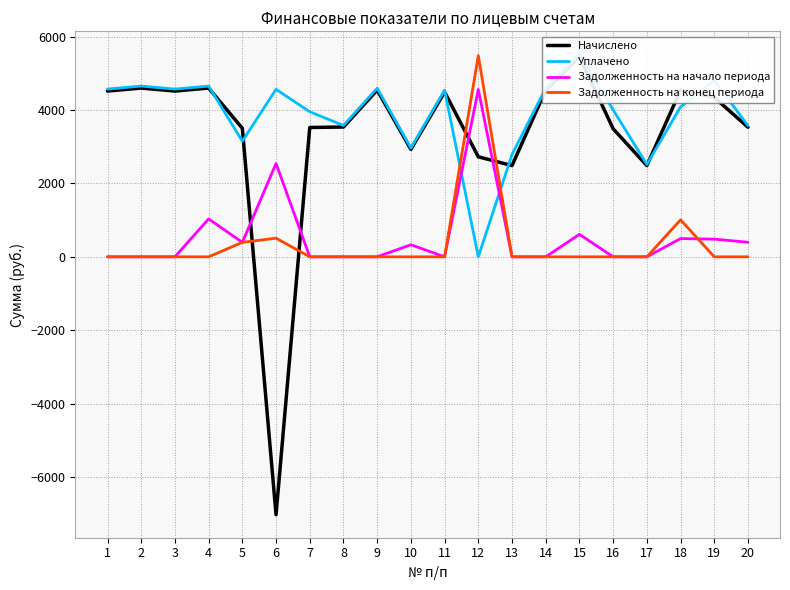

Does the chart display data point markers on the line(s)?

No